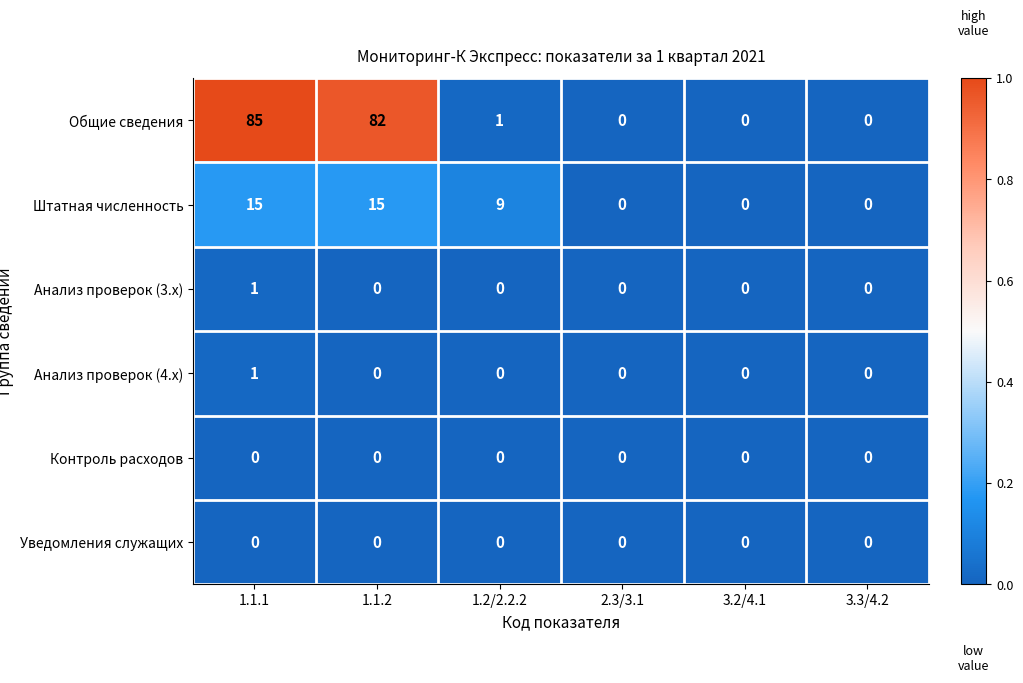

Is it true that Общие сведения equals 0 at 3.2/4.1?

True